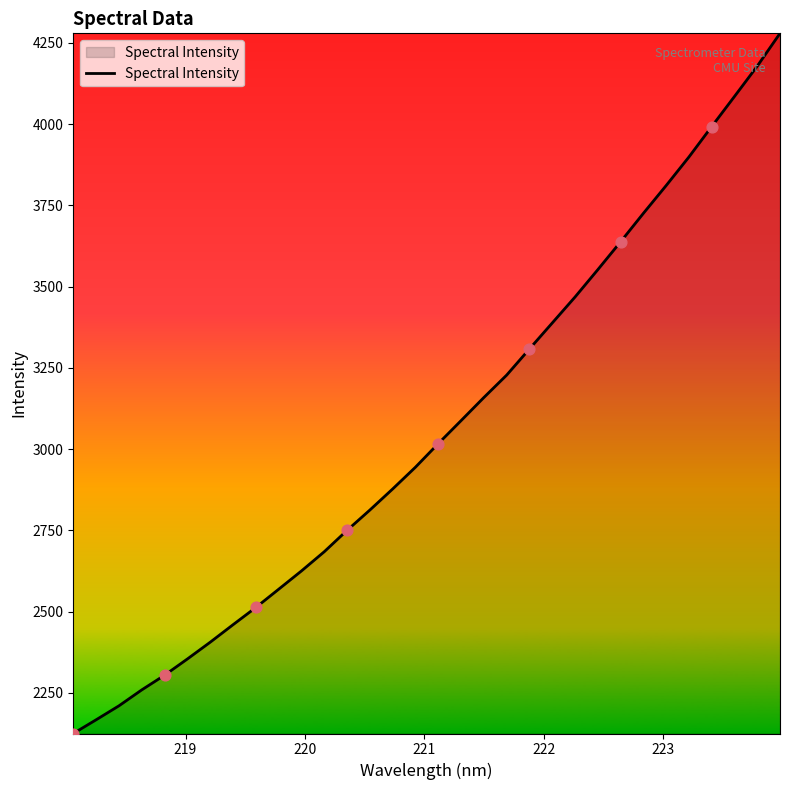

What is the minimum value shown in the chart?

2125.2